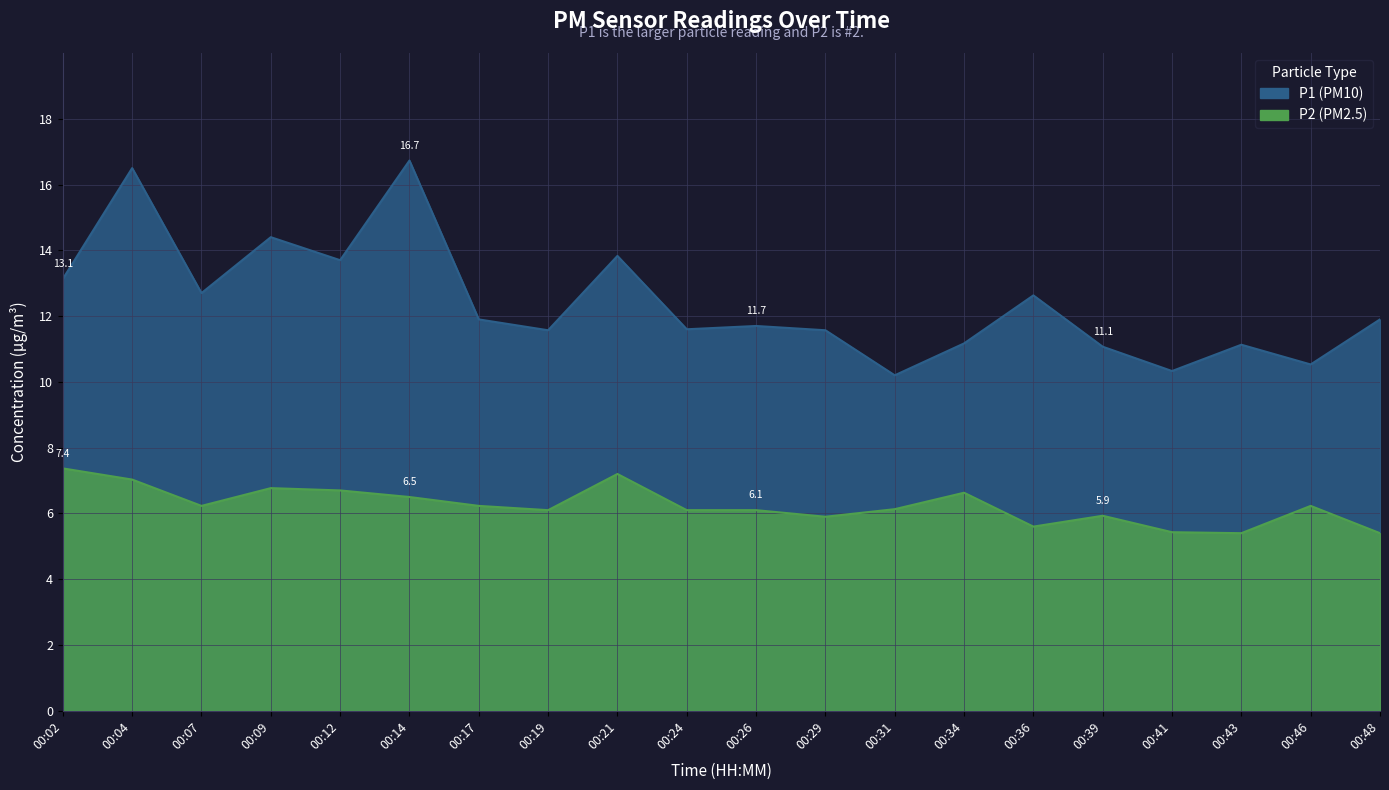

What value does the P1 series have at 00:14?

16.7